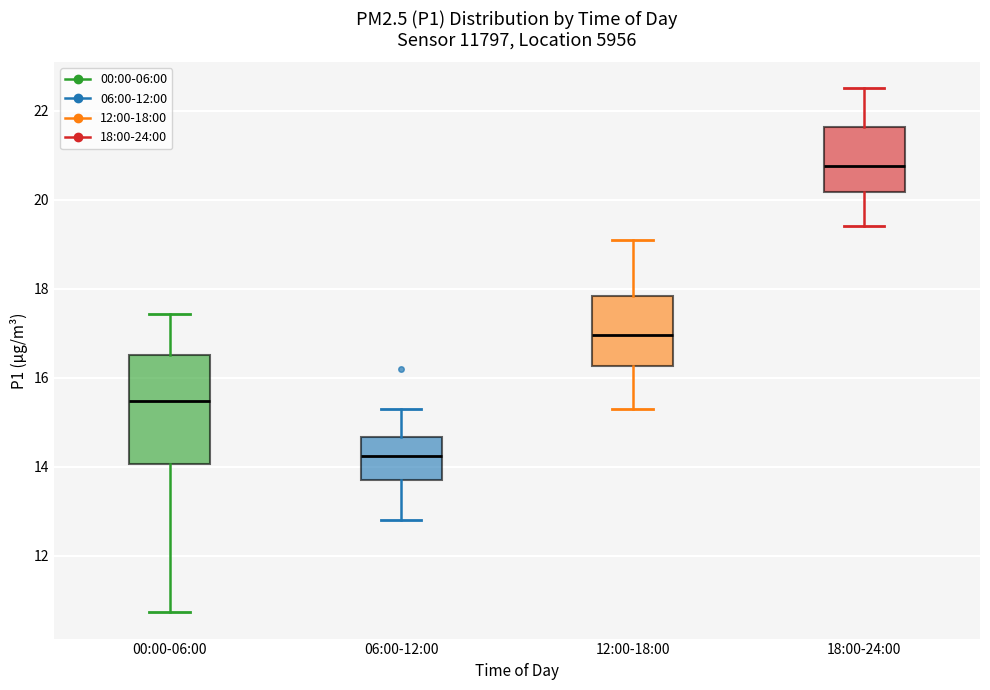

Reading left to right, read every box against the y-axis: the position of its median line, the range the box covers, and the ends of its whiskers. The values are not printed on the chart, so give them approximately, as read against the axis.

00:00-06:00: median 15.4, box 14.0 to 16.6, whiskers 10.8 to 17.4
06:00-12:00: median 14.2, box 13.8 to 14.6, whiskers 12.8 to 15.4
12:00-18:00: median 17.0, box 16.2 to 17.8, whiskers 15.4 to 19.2
18:00-24:00: median 20.8, box 20.2 to 21.6, whiskers 19.4 to 22.6